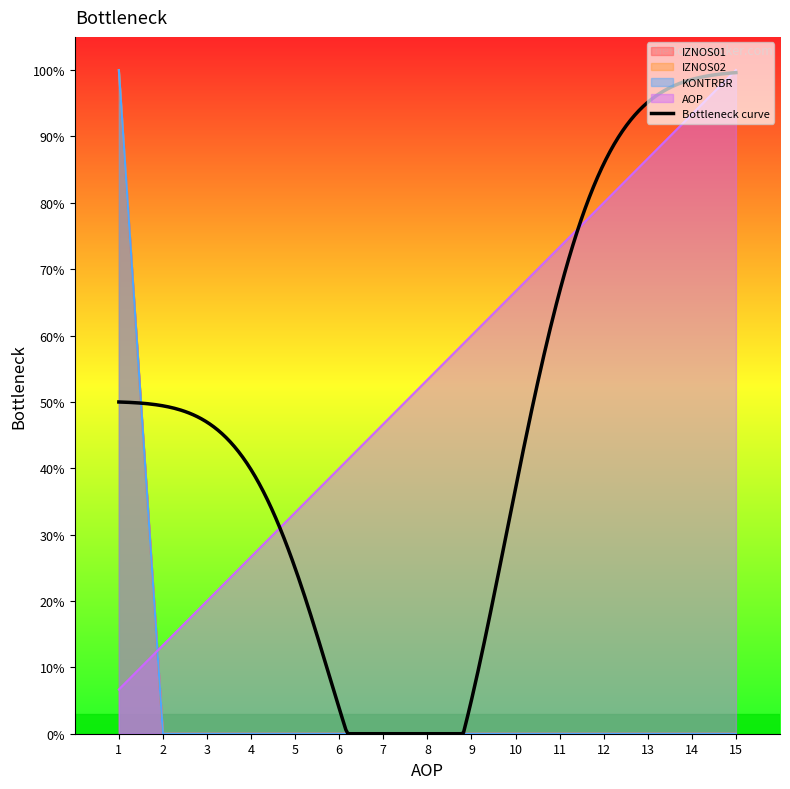

What are all the series names shown in the legend?

IZNOS01, IZNOS02, KONTRBR, AOP